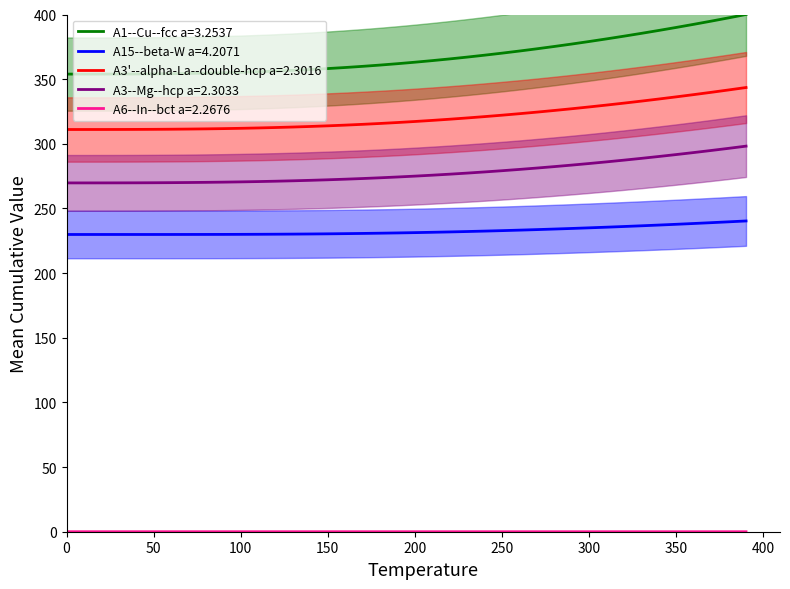

What is the value of the A15--beta-W a=4.2071 point at the 13th from the left?

230.1